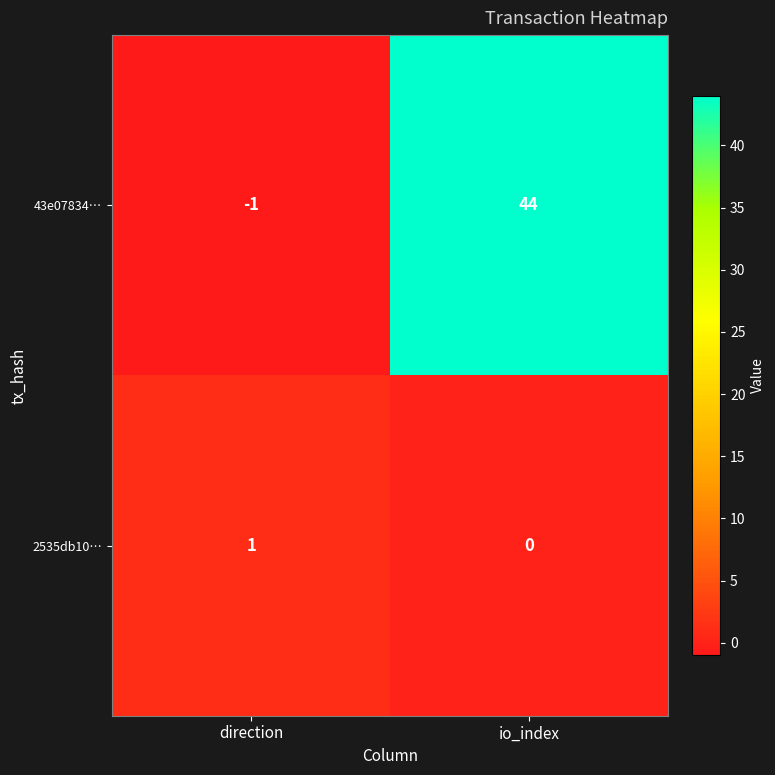

What is the greatest value displayed?

44